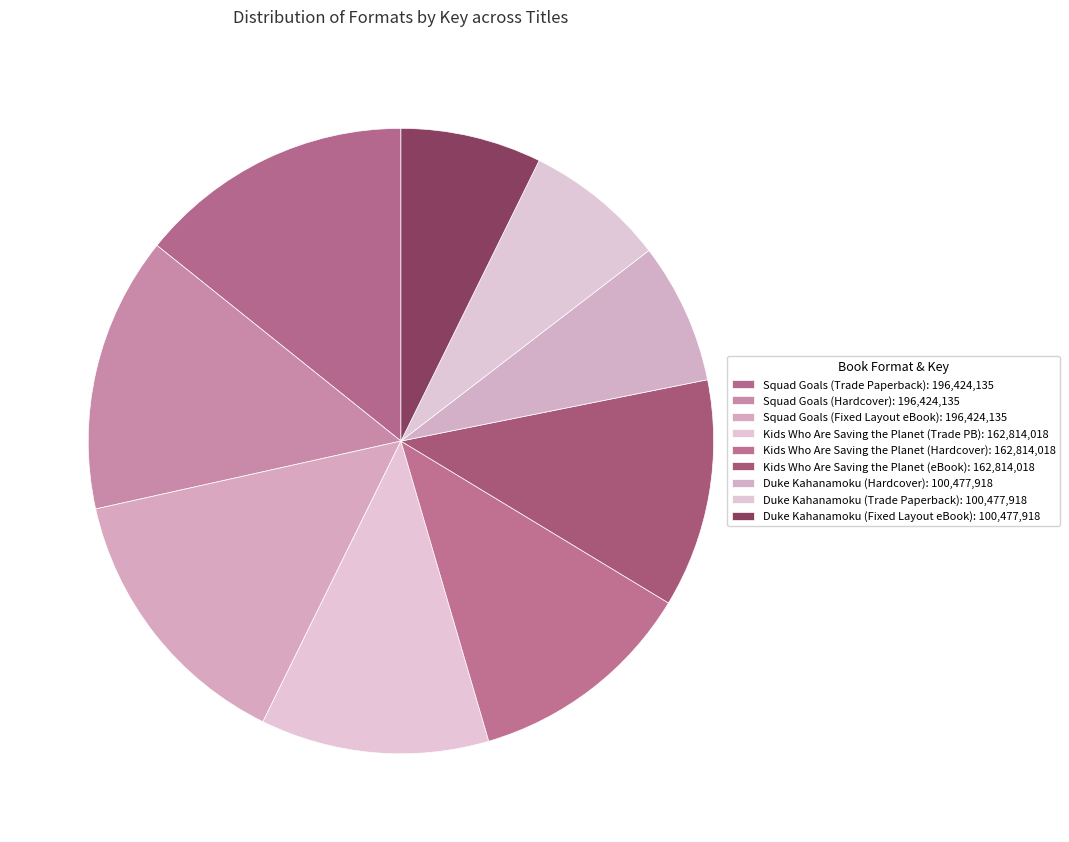

Which slice is the smallest?

Duke Kahanamoku (Hardcover)